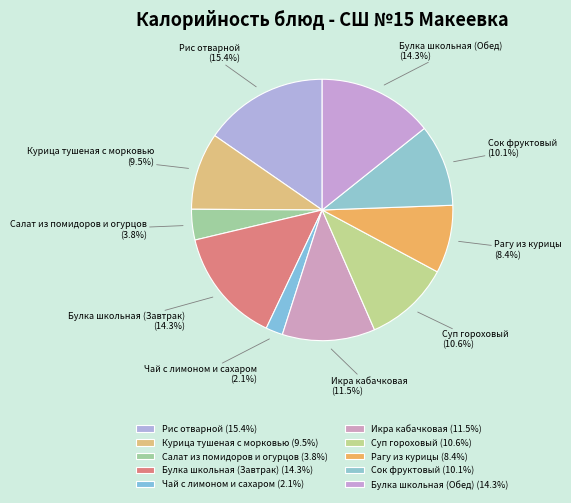

Is it true that Чай с лимоном и сахаром is 16% of the pie?

False